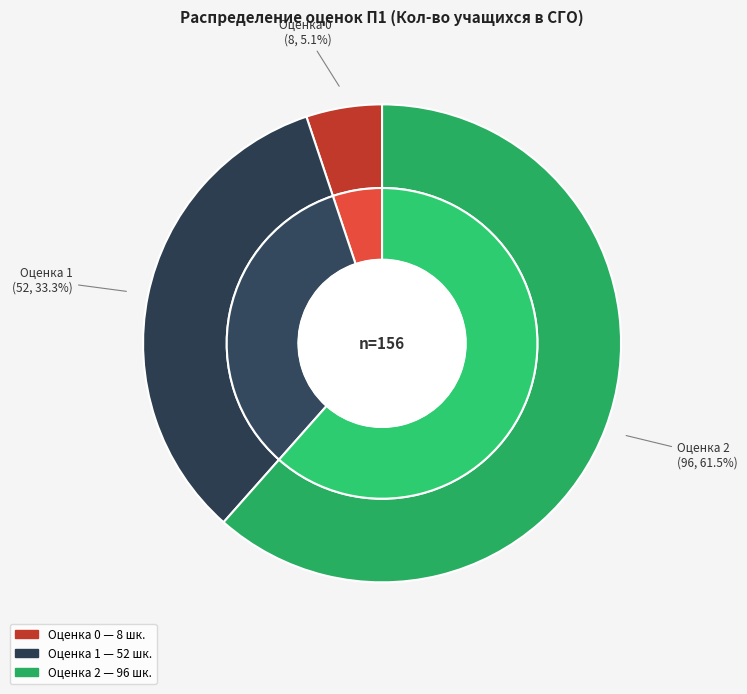

What percentage is the Оценка 2 slice, to the nearest percent?

62%